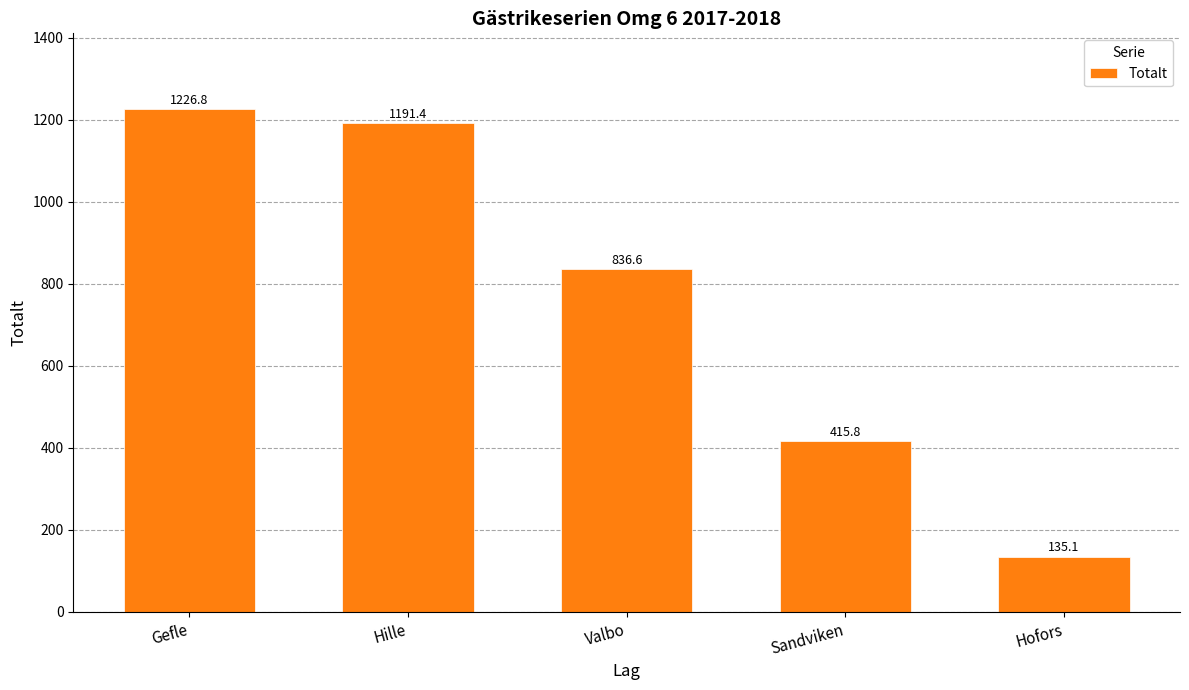

The value at Hofors is 188.5. True or false?

False